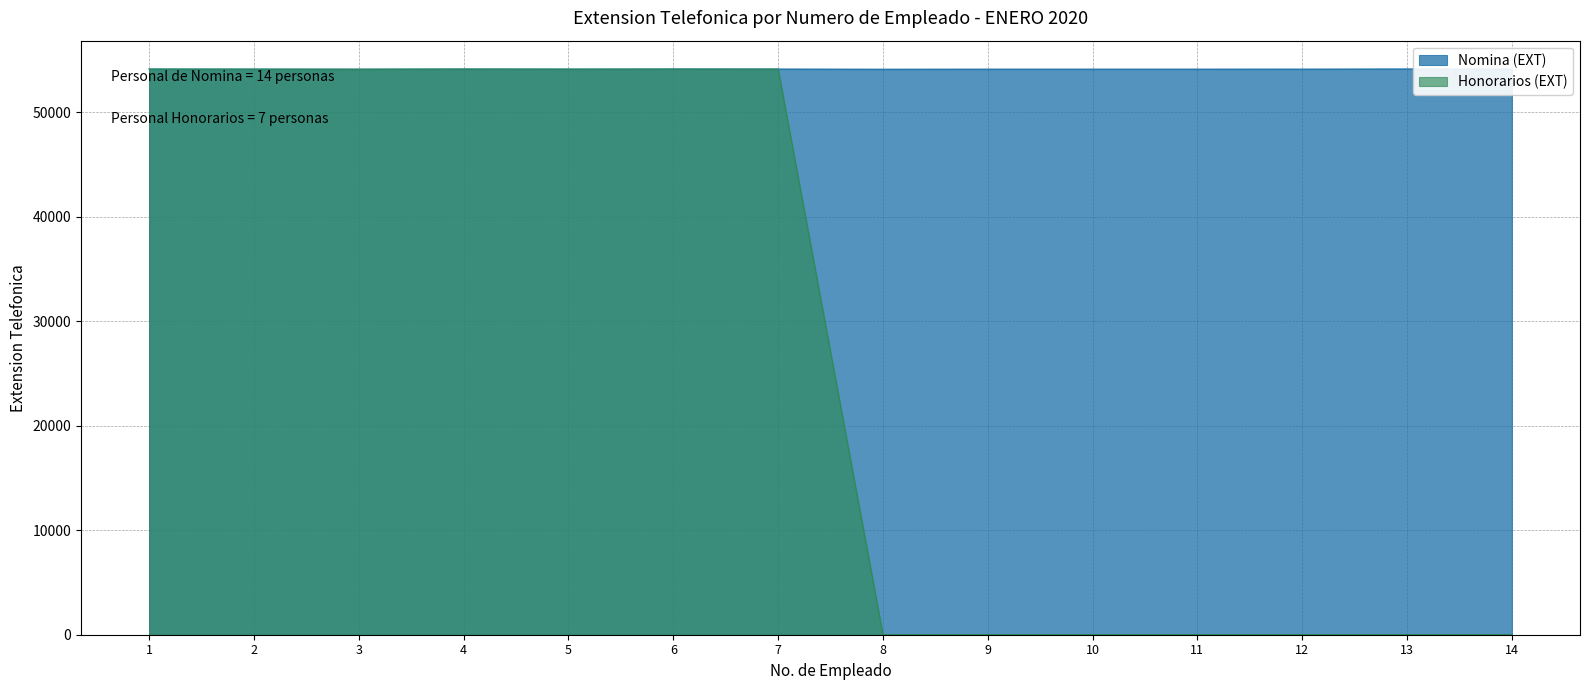

True or false: Honorarios (EXT) has a value of 15068 at 3.

False